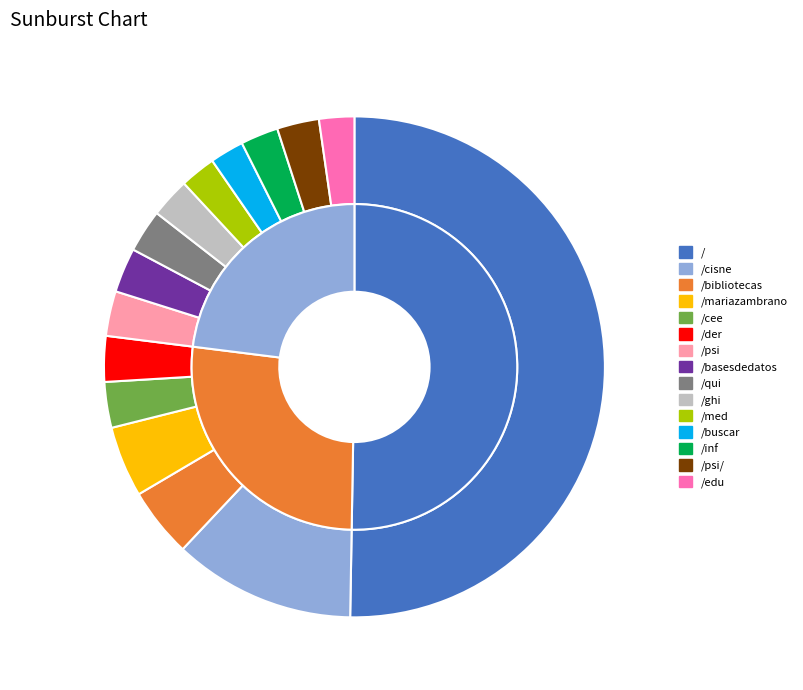

To the nearest percent, what is the difference between the / and /psi slice percentages?

47%